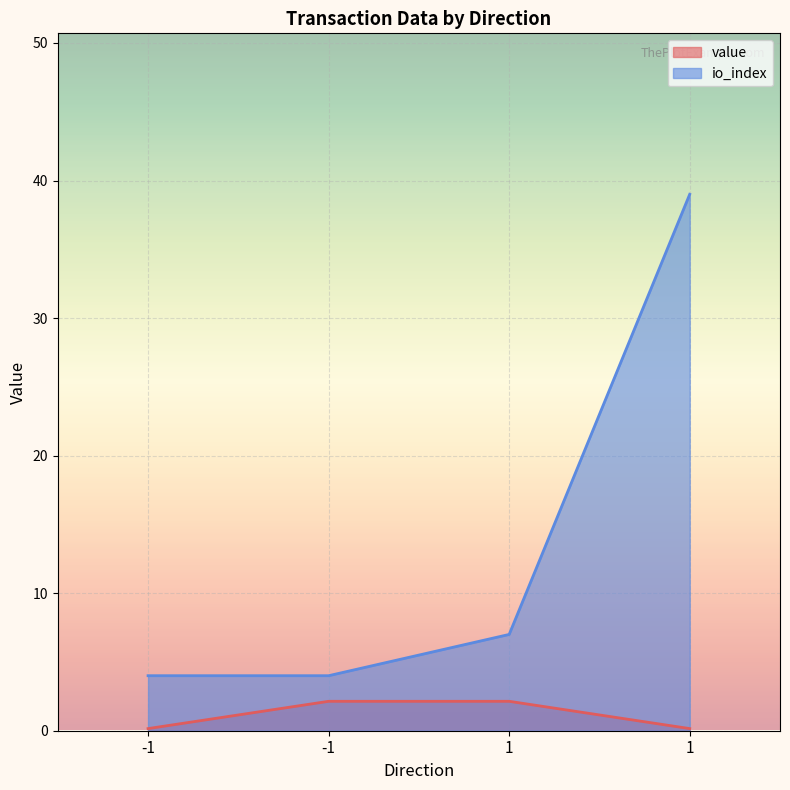

True or false: value and io_index intersect in this chart.

False